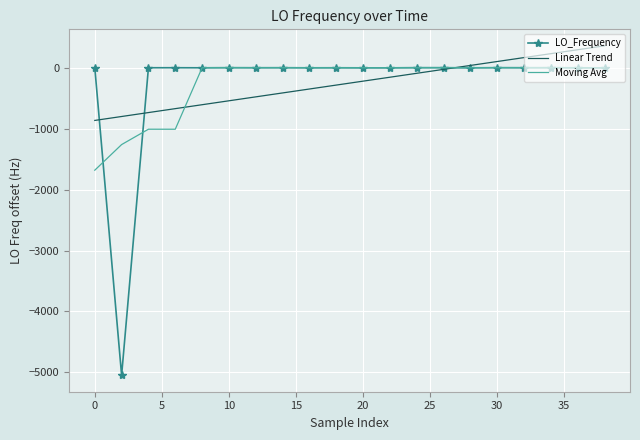

Which series has the widest spread of values?

LO_Frequency